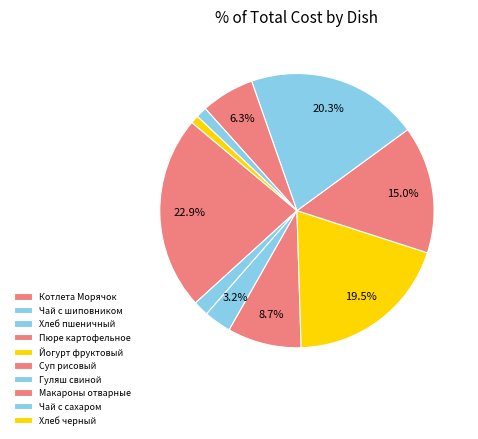

Between Чай с сахаром and Чай с шиповником, which is larger?

Чай с шиповником